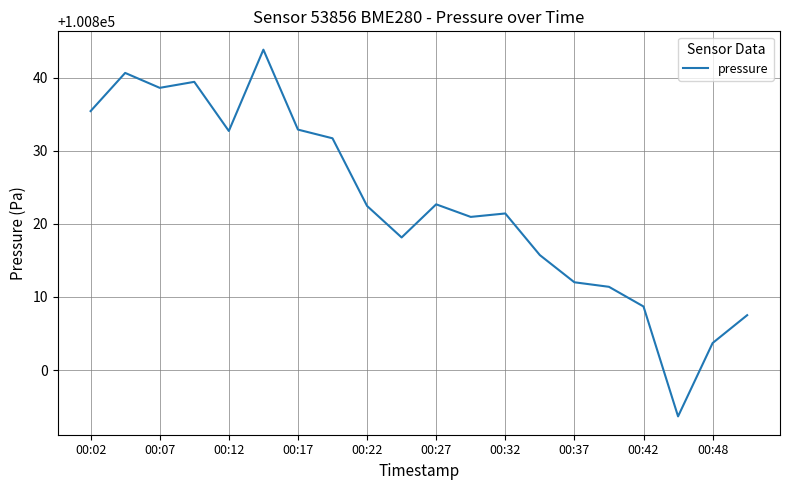

What is the maximum value shown in the chart?

100843.8